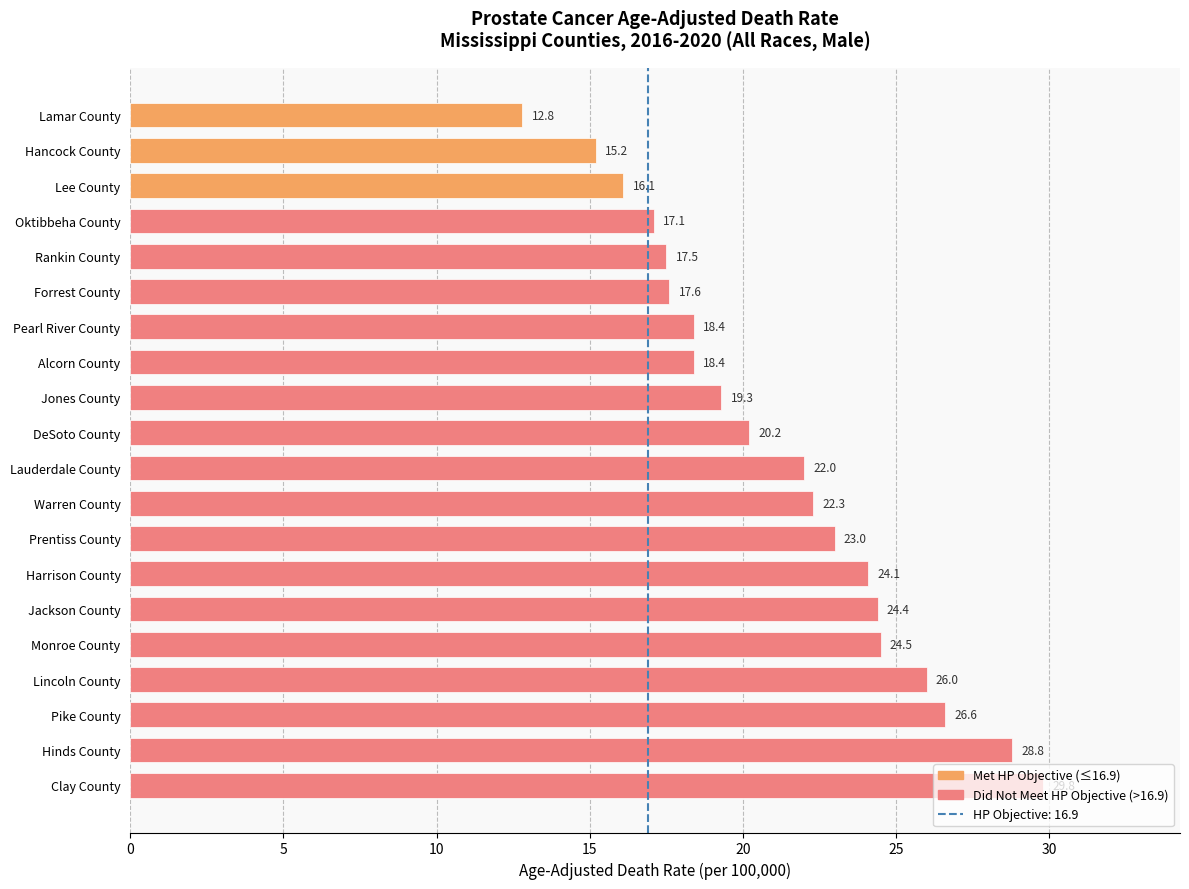

What is the change in value from DeSoto County to Lauderdale County?

+1.8